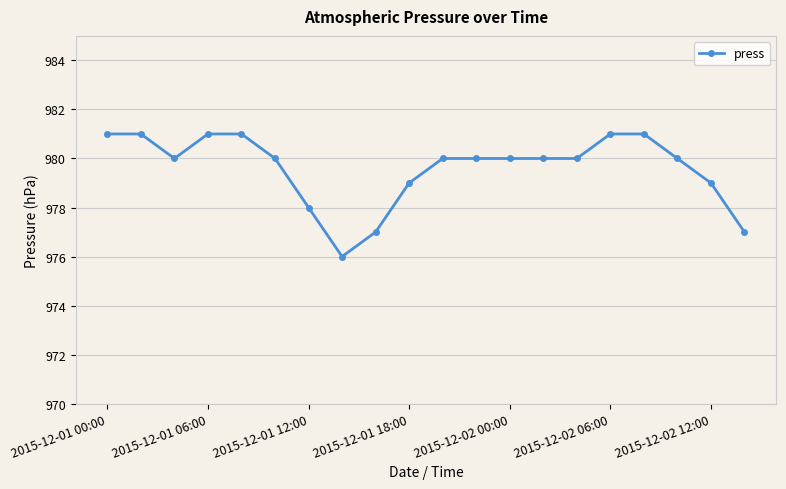

What is the value of the 14th point from the left?

980